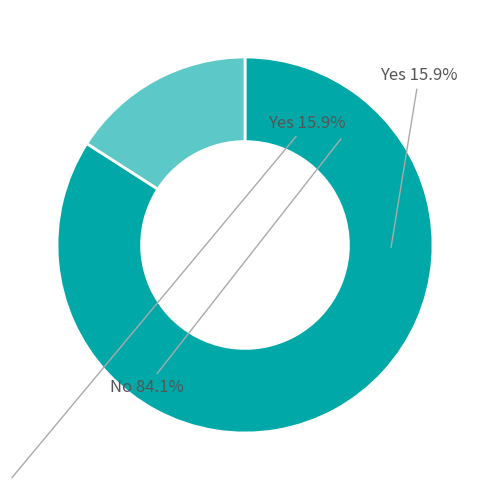

The 38 slice represents 1% of the pie. True or false?

False